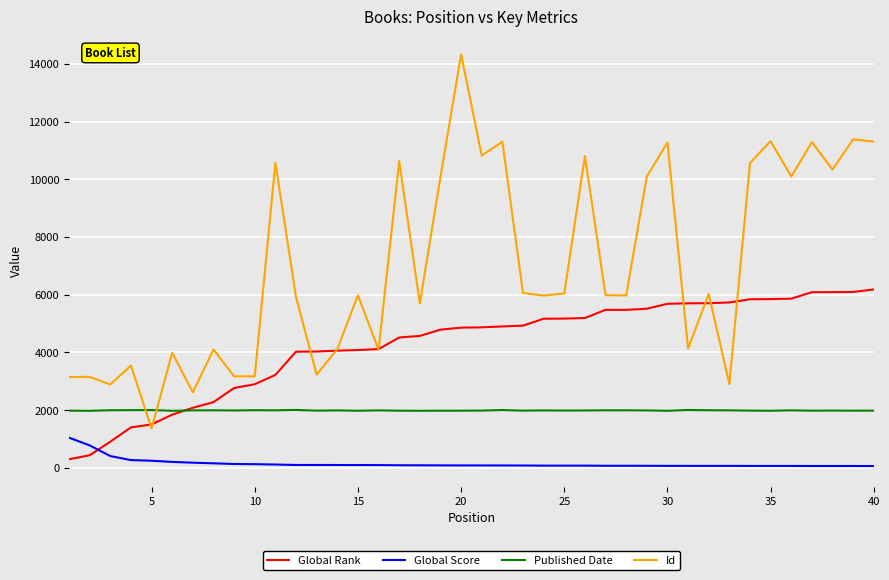

True or false: Global Rank and Global Score intersect in this chart.

True